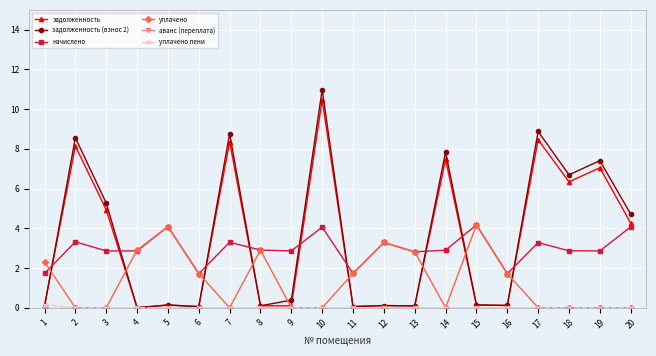

True or false: задолженность has a value of 10.5 at 10.

True